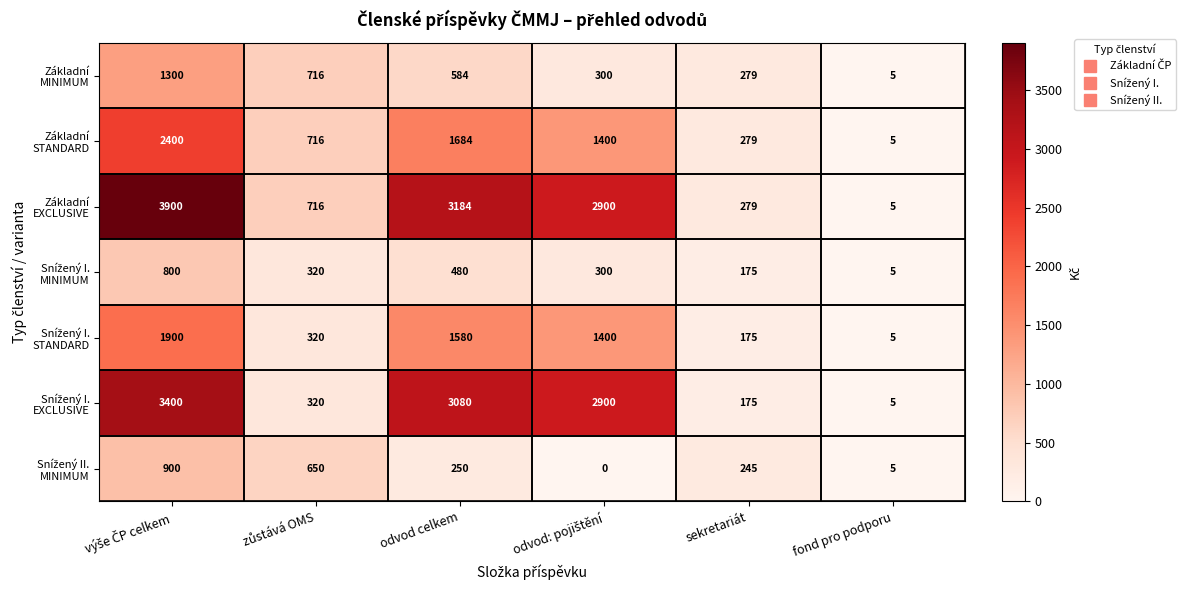

What is the maximum value shown in the chart?

3900